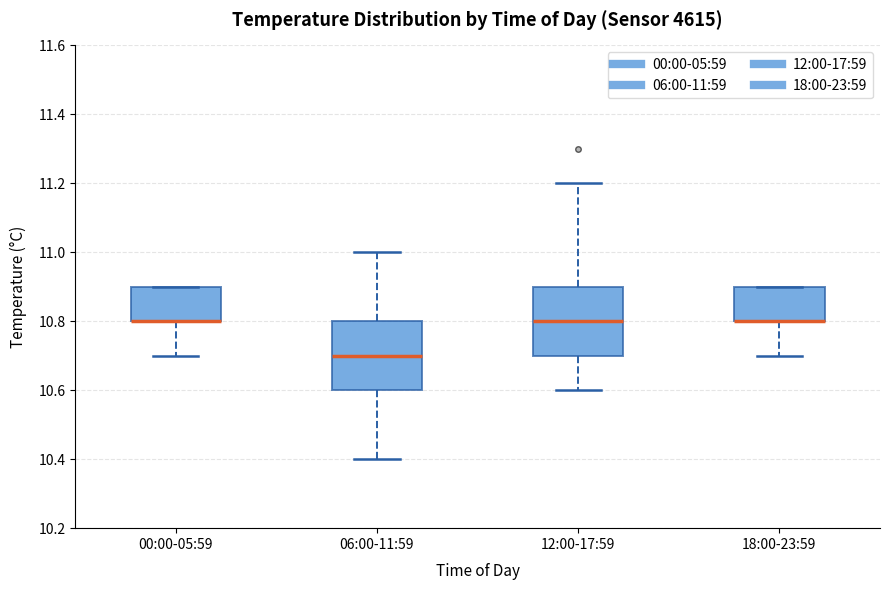

Where is the upper edge of the box for 00:00-05:59 on the y-axis? The values are not printed on the chart, so give them approximately, as read against the axis.

10.9